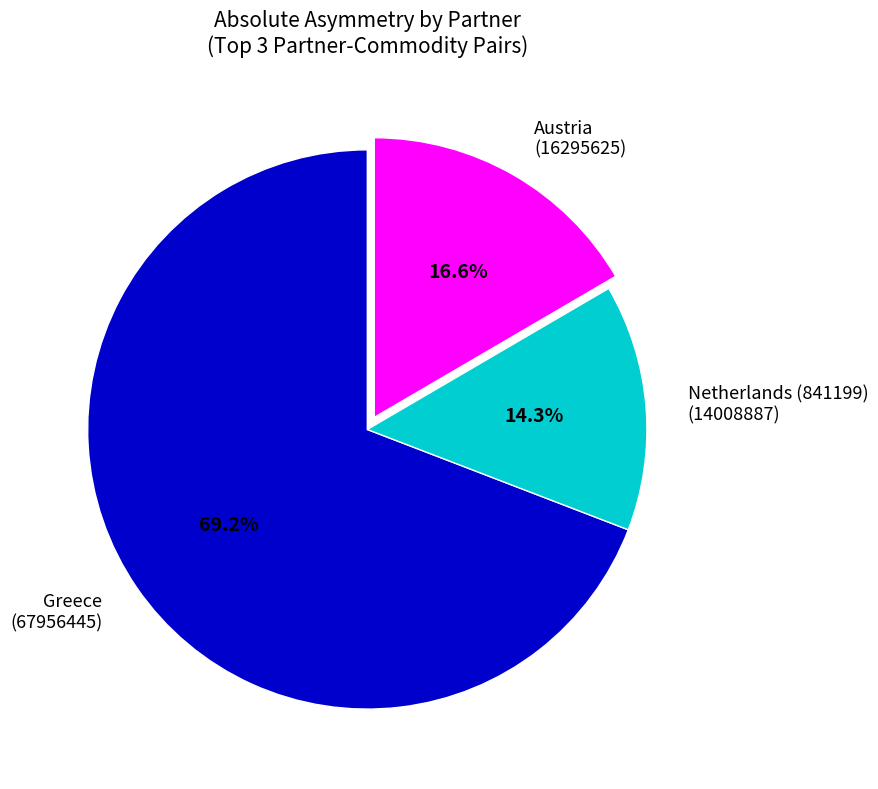

Rank the categories by value from highest to lowest.

Greece, Austria, Netherlands (841199)